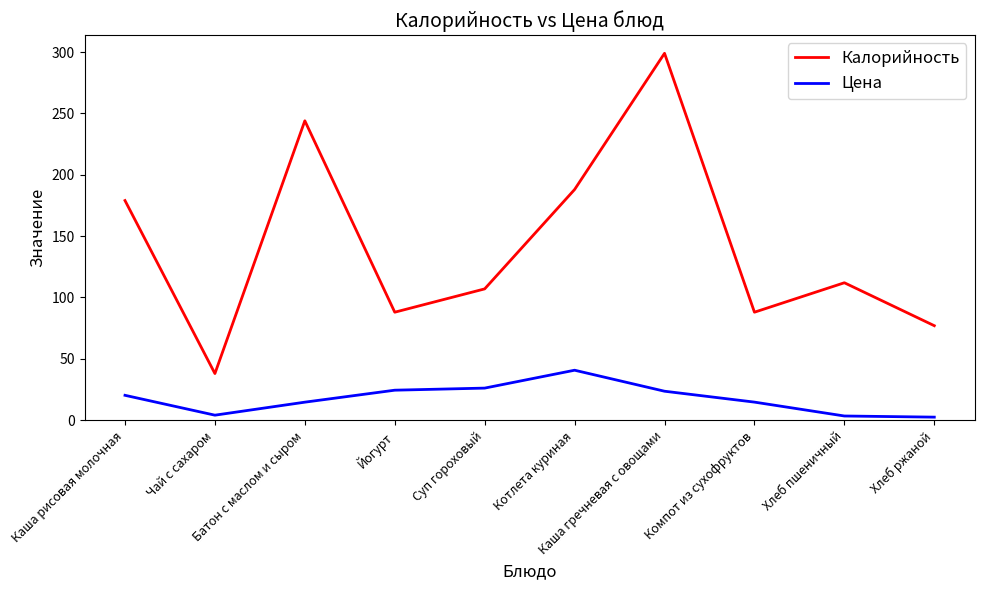

True or false: Калорийность and Цена cross at least once.

False